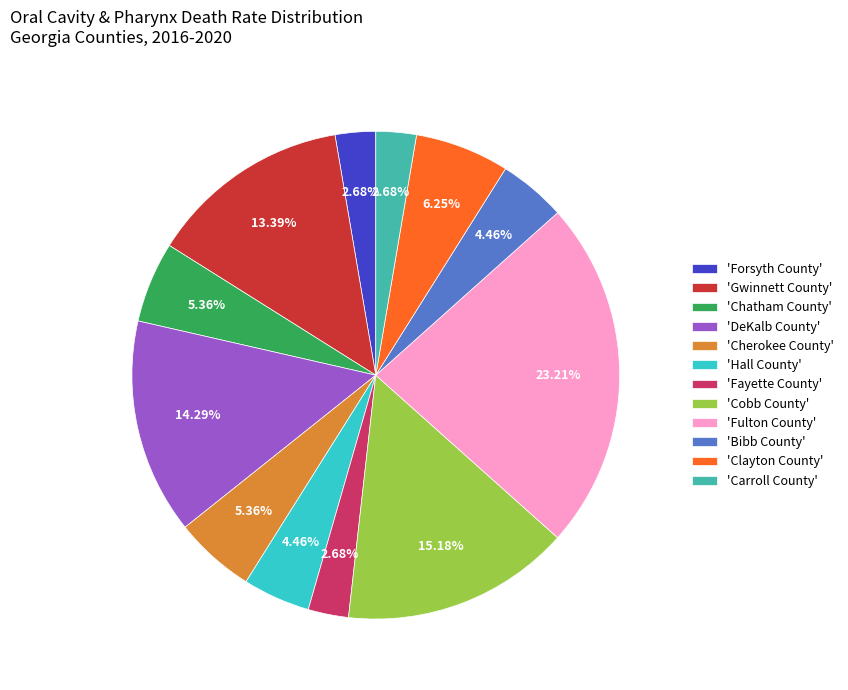

Which has a higher value, 'Hall County' or 'Gwinnett County'?

'Gwinnett County'